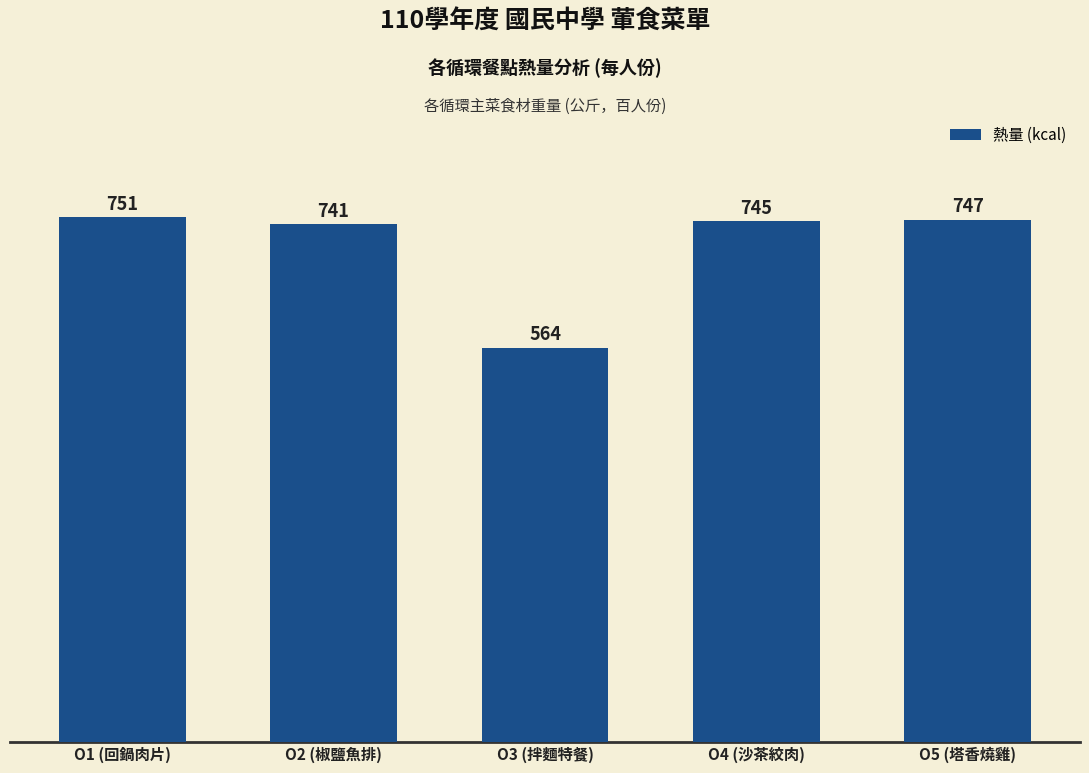

What is the greatest value displayed?

751